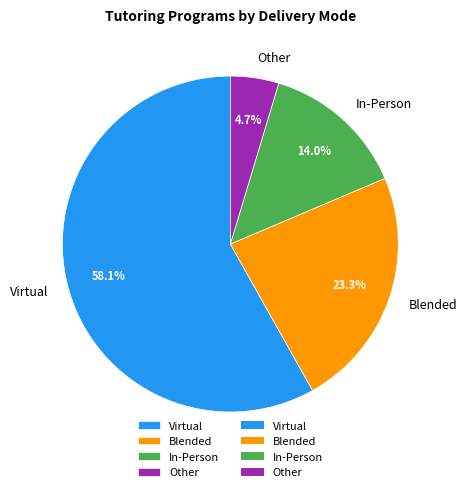

Which category has the smallest portion of the pie?

Other